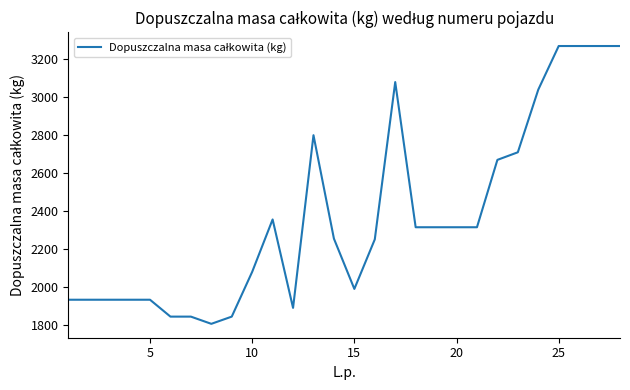

What is the greatest value displayed?

3270